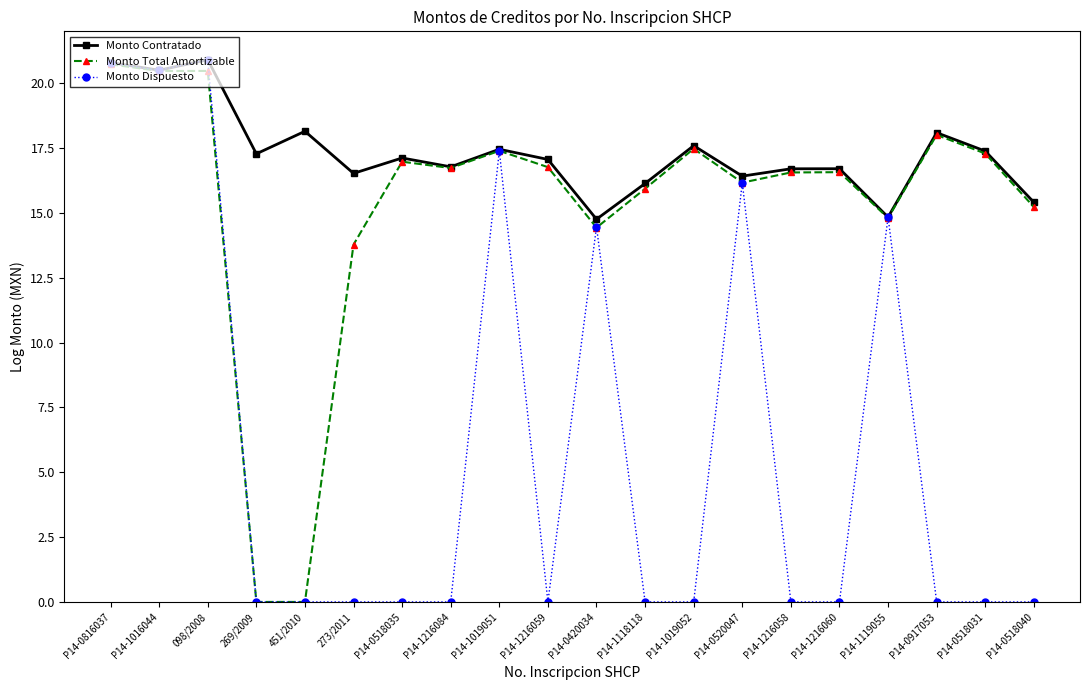

What are all the series names shown in the legend?

Monto Contratado, Monto Total Amortizable, Monto Dispuesto